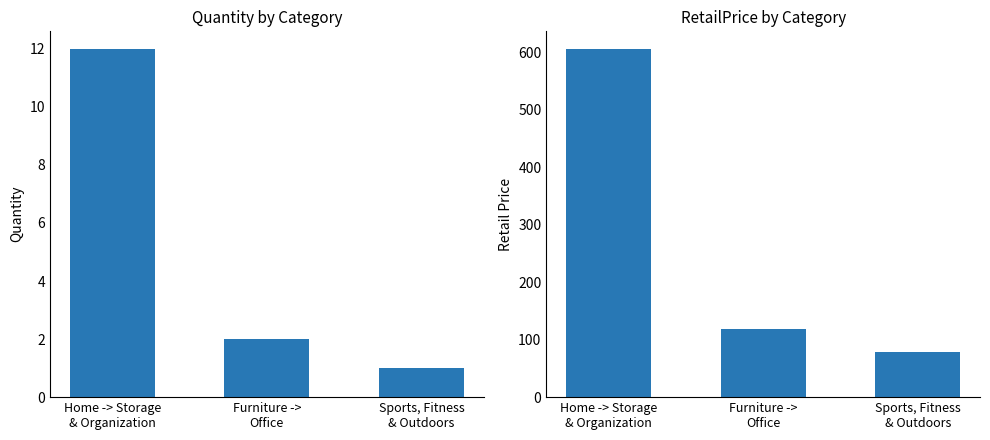

What position from the left is Home -> Storage
& Organization?

1